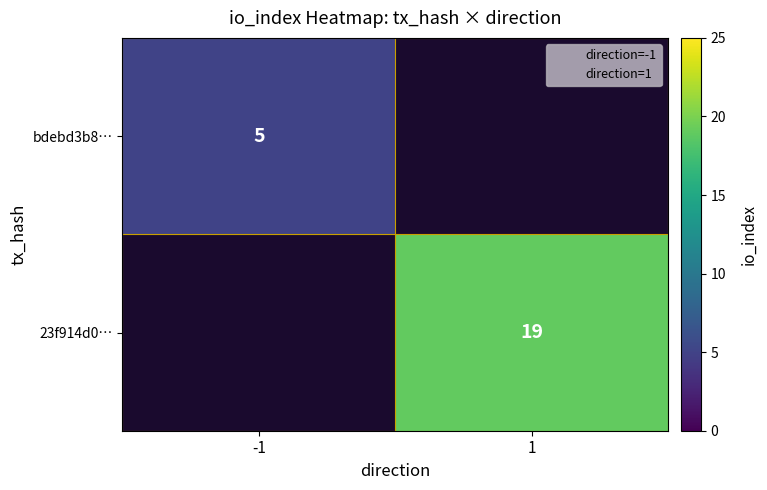

How many data points does each series have?

2